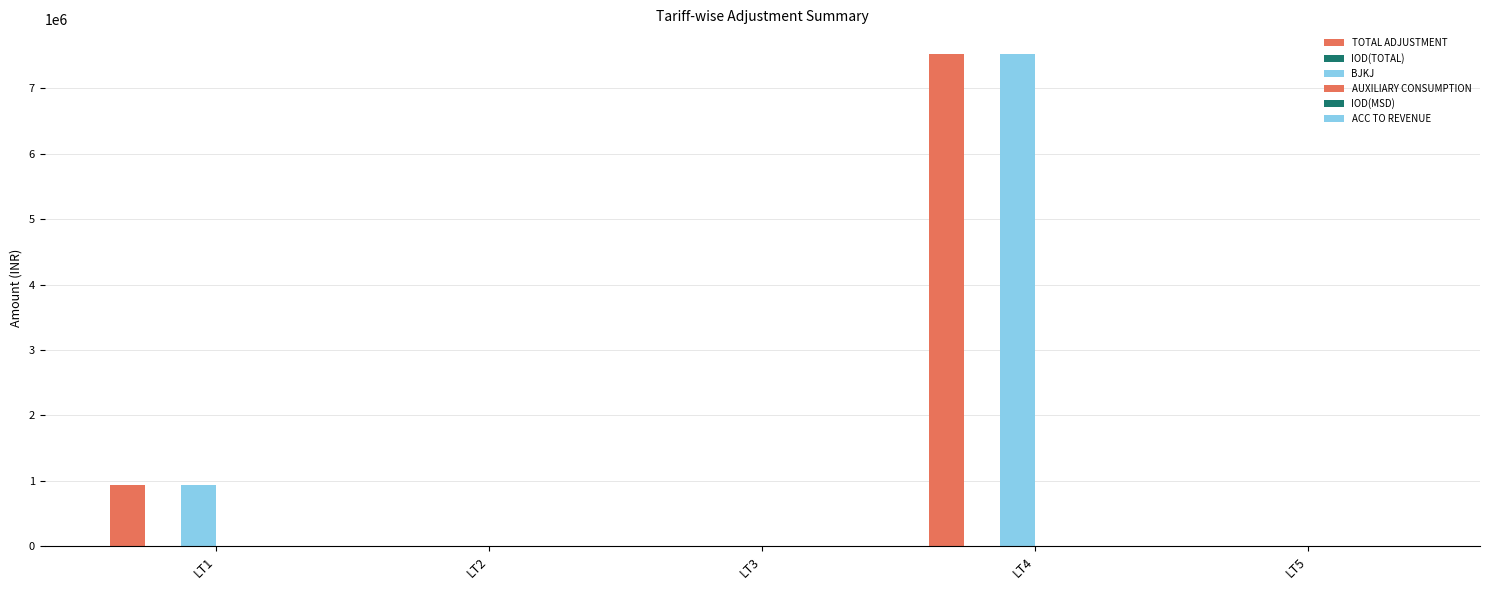

Is the value of BJKJ at LT4 greater than the value of TOTAL ADJUSTMENT at LT5?

Yes